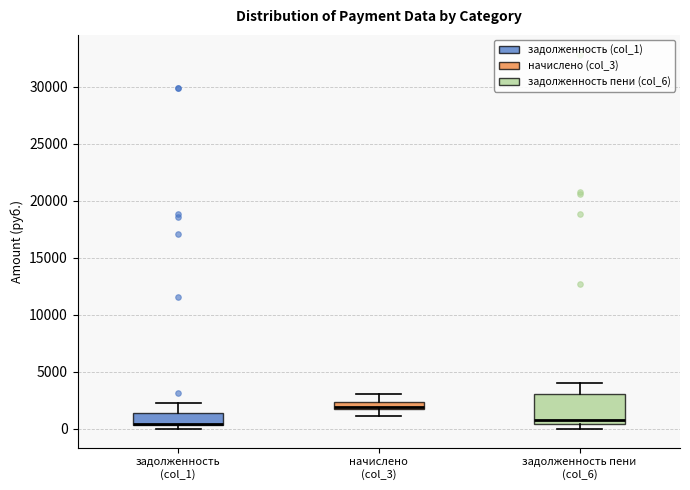

Comparing the boxes themselves (not the whiskers), which one is the tallest?

задолженность пени (col_6)